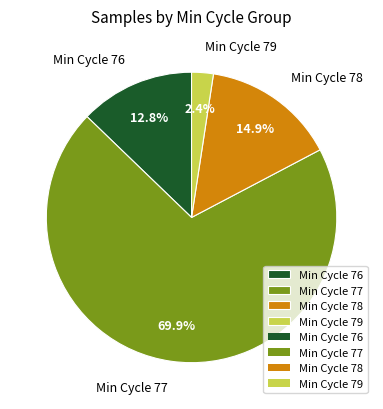

How many slices are in this pie chart?

4